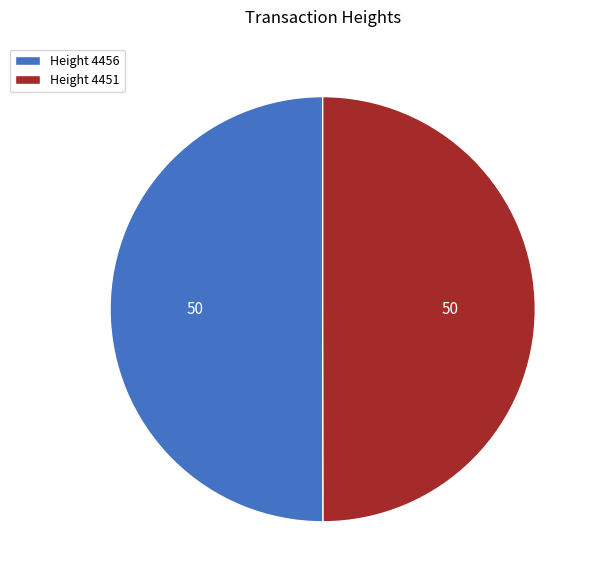

The Height 4456 slice represents 56% of the pie. True or false?

False